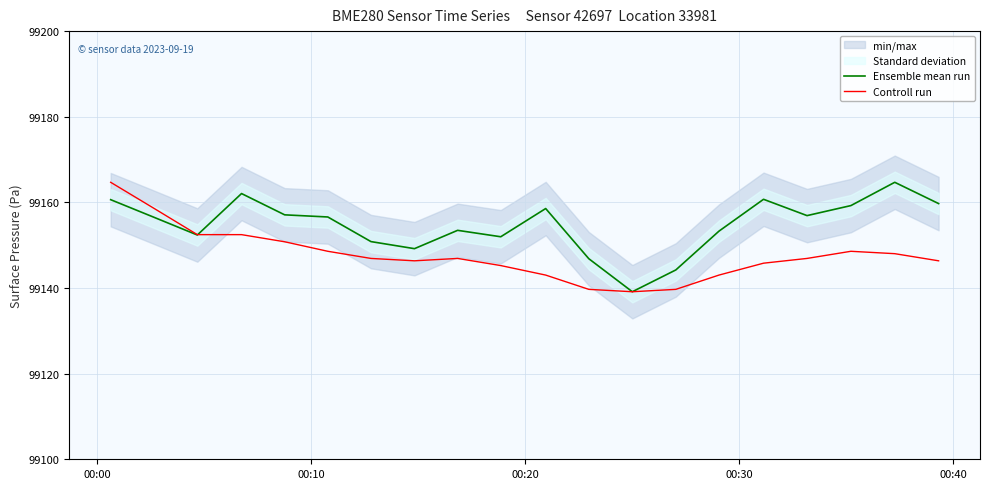

Which series has the largest total across all categories?

Ensemble mean run